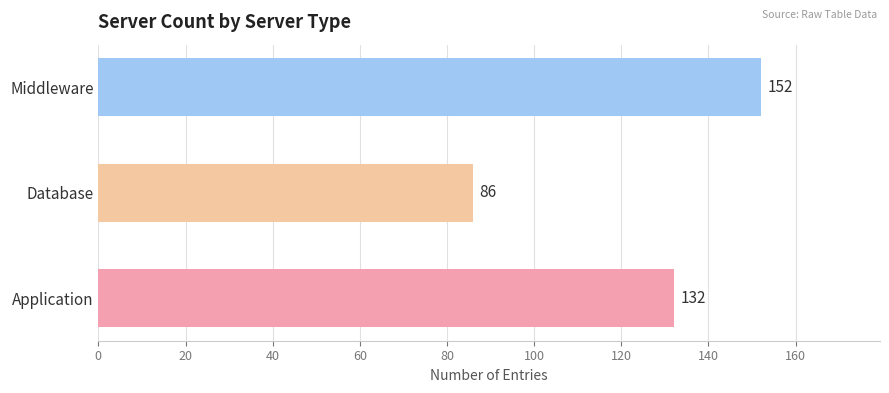

What is the minimum value shown in the chart?

86